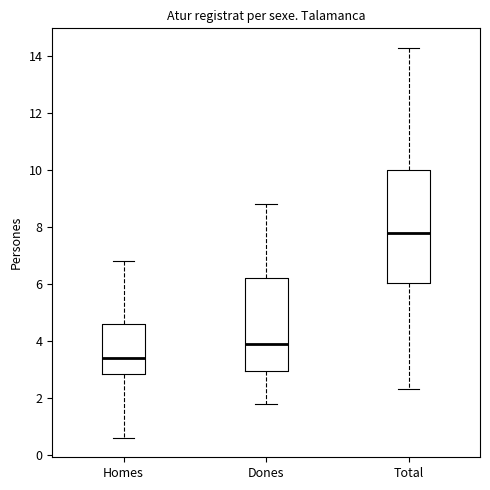

Which box's median line is the highest?

Total